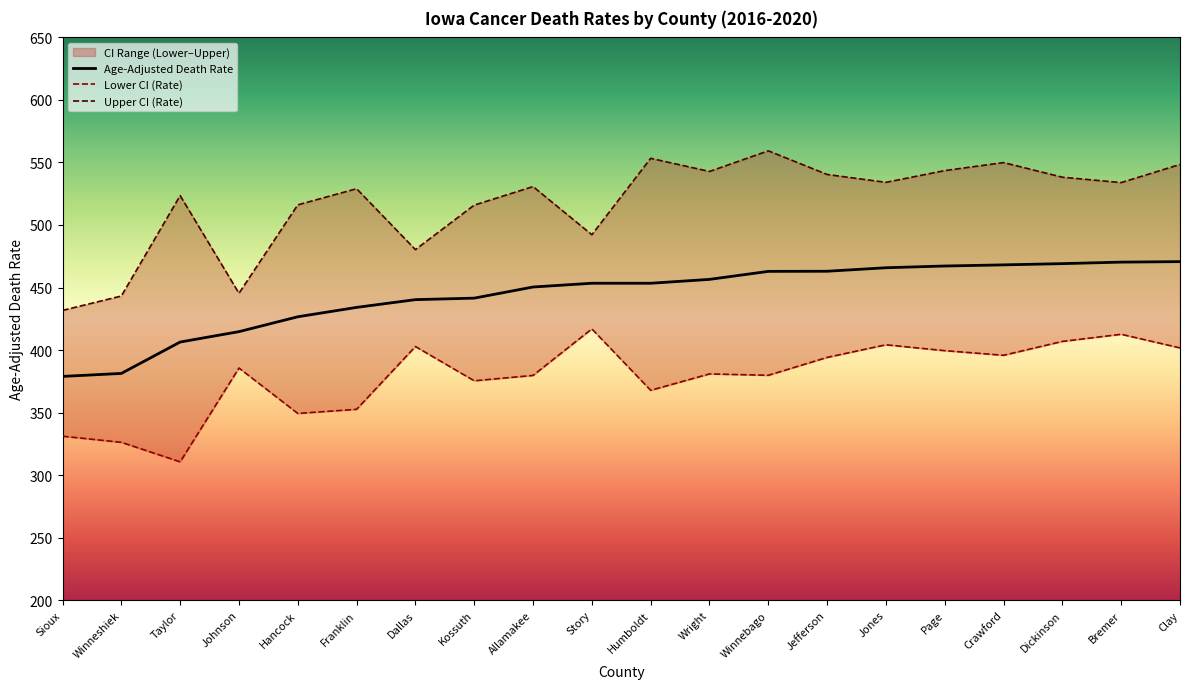

Reading left to right, what are all the values shown in this chart?

Age-Adjusted Death Rate: 378.9	381.3	406.4	414.7	426.6	434.1	440.3	441.5	450.4	453.4	453.4	456.5	462.9	463.0	465.8	467.2	468.1	469.1	470.3	470.7
Lower CI (Rate): 331.1	326.2	310.6	385.6	349.3	352.6	402.8	375.4	379.7	416.9	367.8	380.9	379.8	394.1	404.2	399.5	395.8	406.9	412.6	401.7
Upper CI (Rate): 431.7	443.2	523.5	445.4	516.1	529.0	480.3	515.9	530.7	492.2	553.3	542.8	559.3	540.4	534.1	543.5	549.9	538.2	533.9	548.4